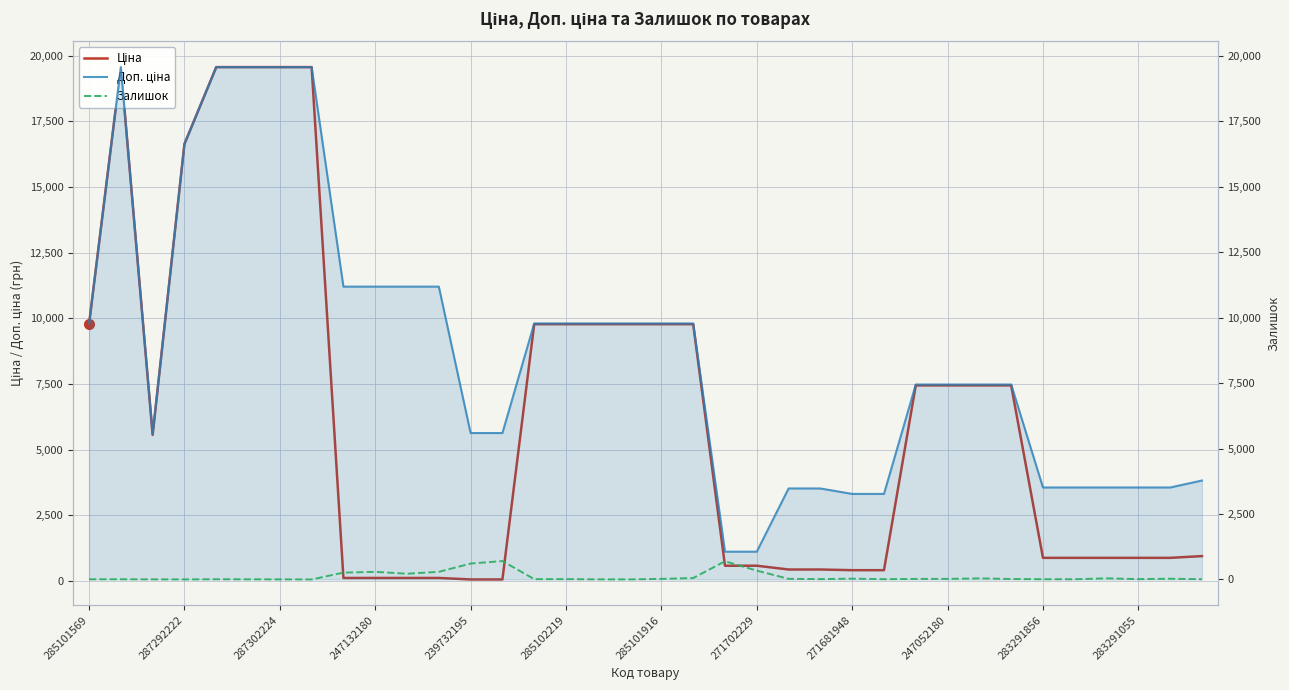

The Доп. ціна series shows 3265.8 at 25. True or false?

True